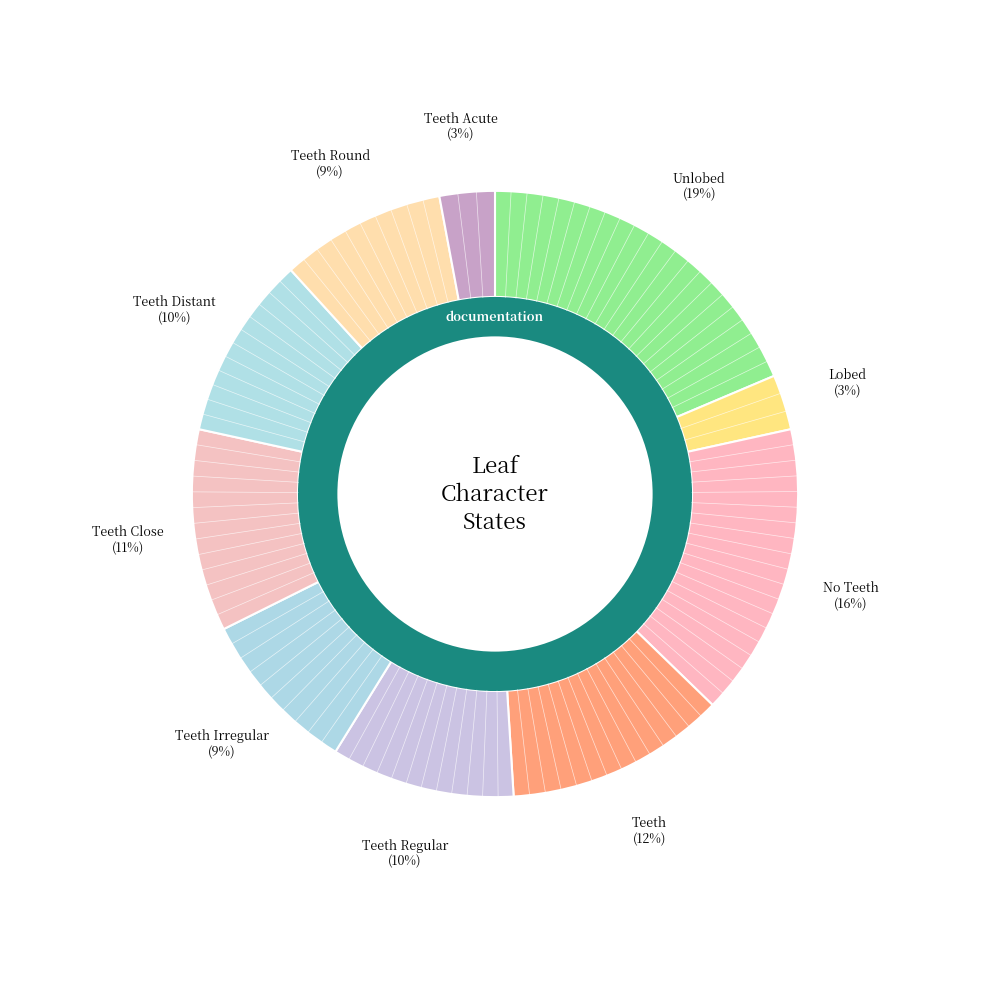

To the nearest percent, what is the difference between the largest and smallest slice percentages?

16%